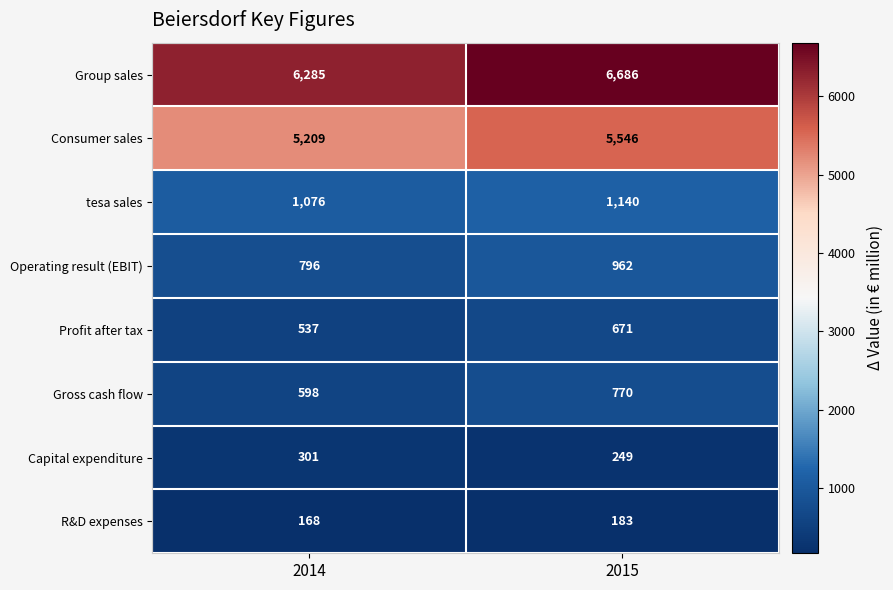

Which series has the largest total across all categories?

Group sales